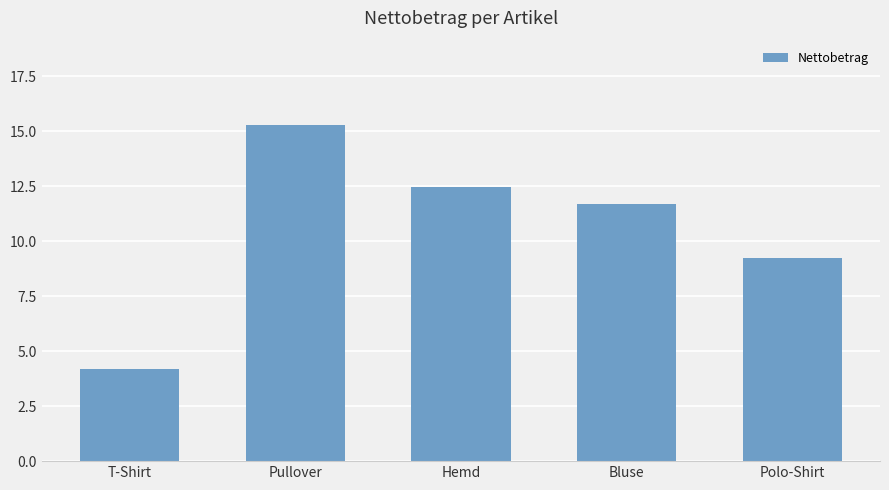

What is the difference between the maximum and minimum values?

11.1